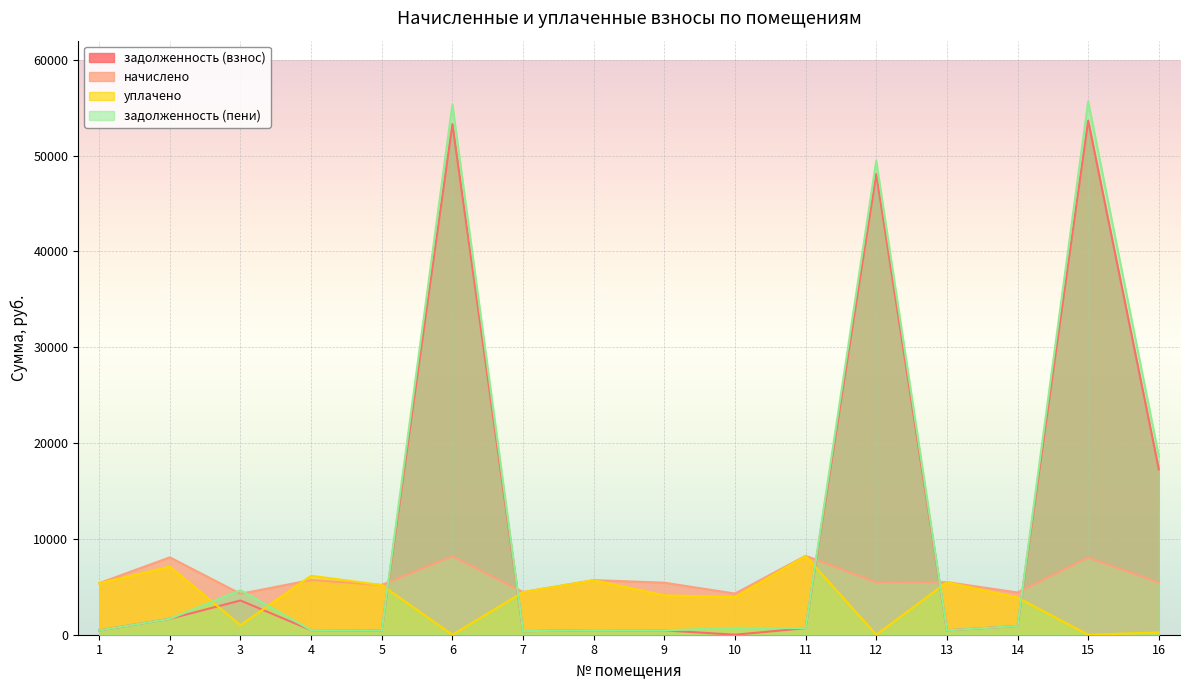

What value does the задолженность (пени) series have at 13?

457.6